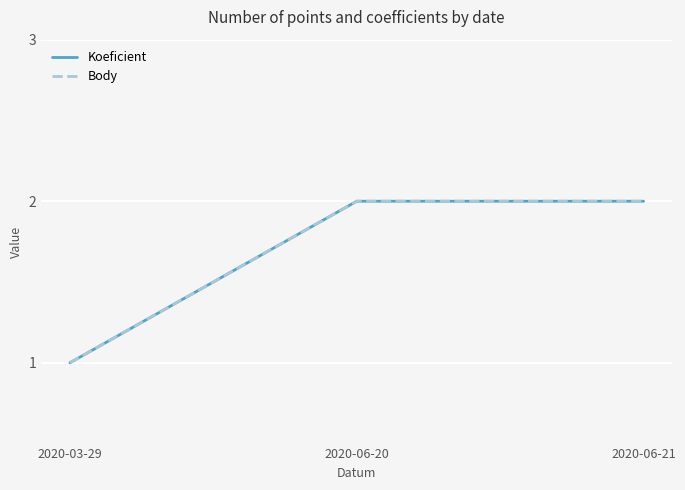

Is this an area chart (filled region under the line)?

No